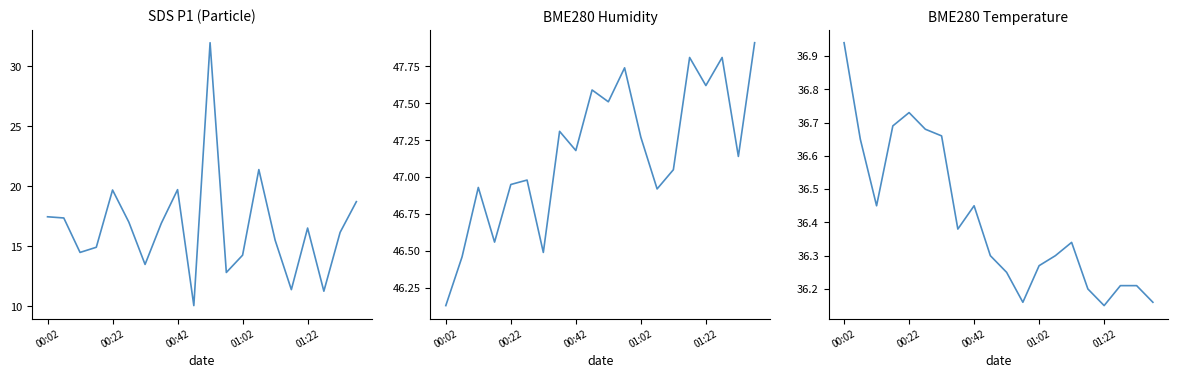

True or false: BME280_humidity and BME280_temperature intersect in this chart.

False